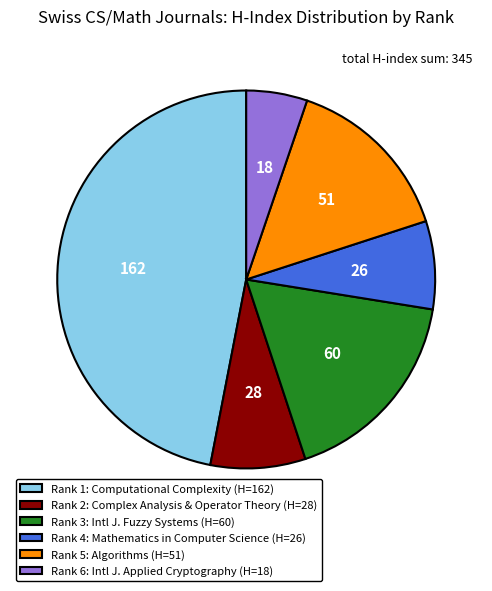

Count the number of slices in the pie.

6